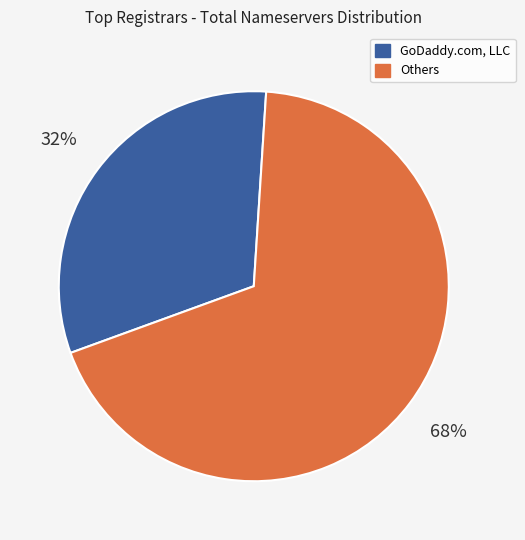

Does any single category account for the majority?

Yes